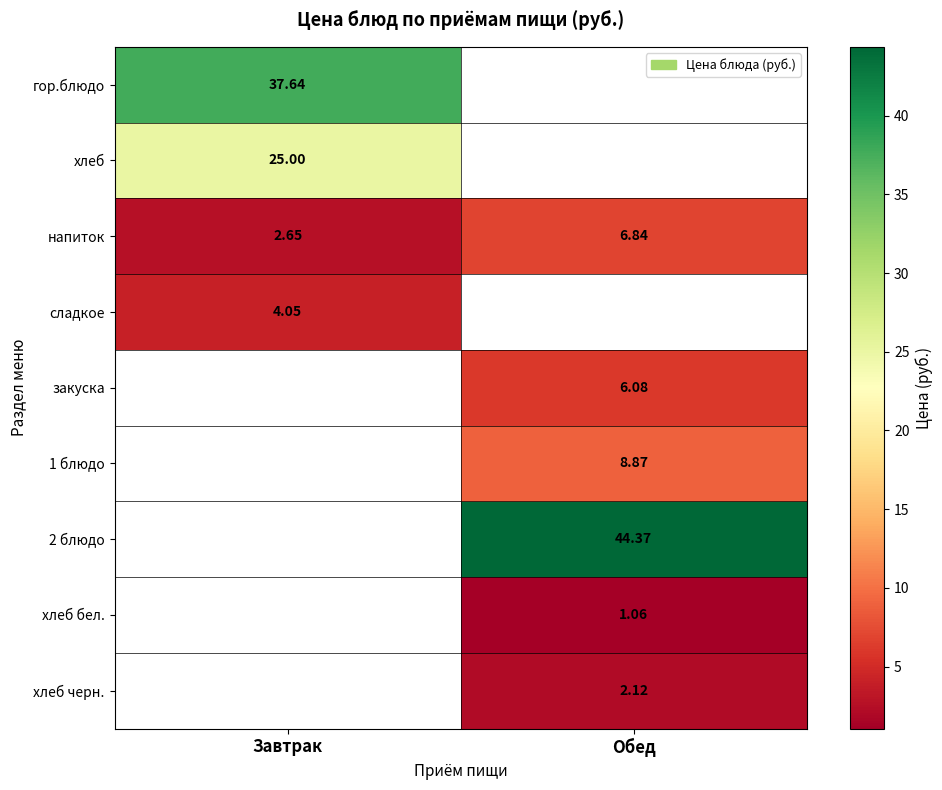

Is the value of напиток at Завтрак greater than the value of 2 блюдо at Обед?

No